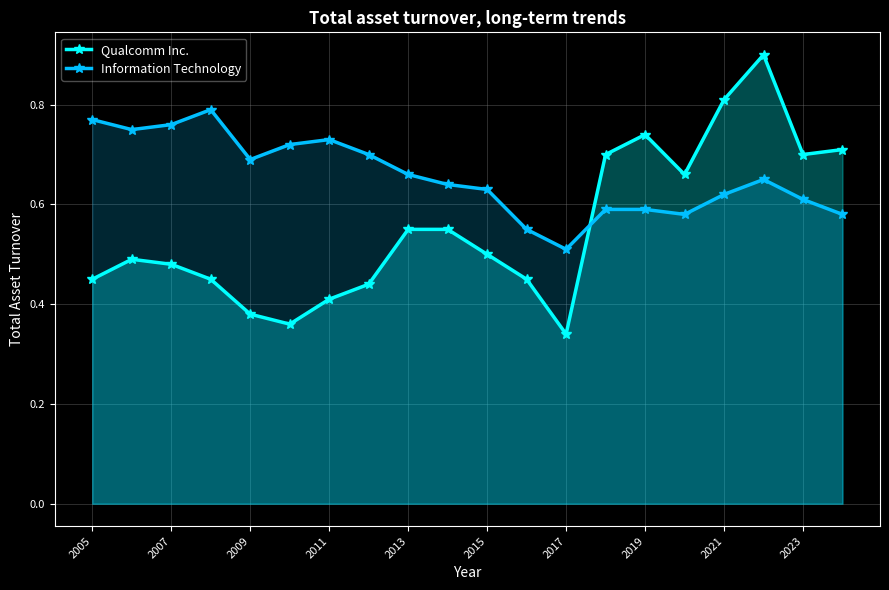

List the series in order of their peak value, lowest first.

Information Technology, Qualcomm Inc.